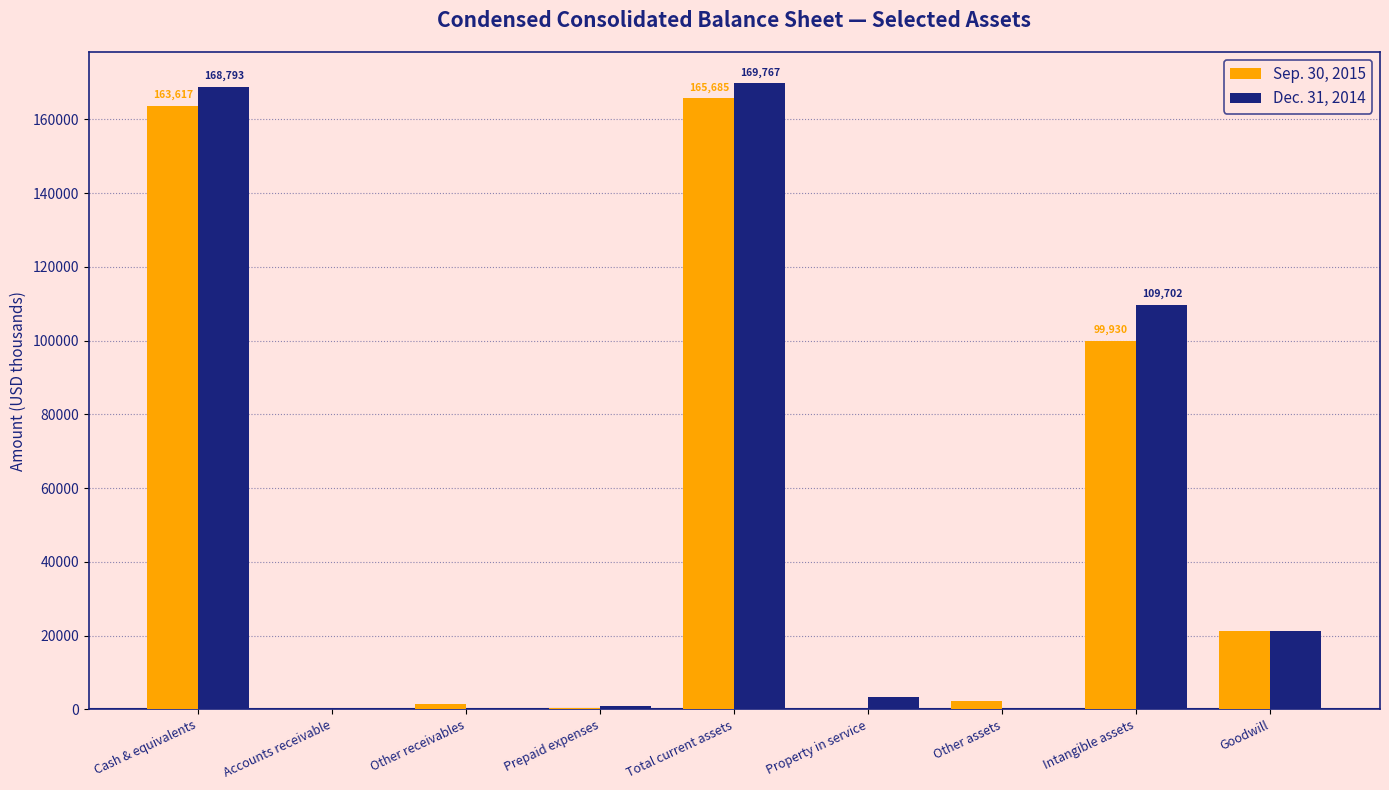

Is the value of Sep. 30, 2015 at Goodwill greater than the value of Dec. 31, 2014 at Other assets?

Yes